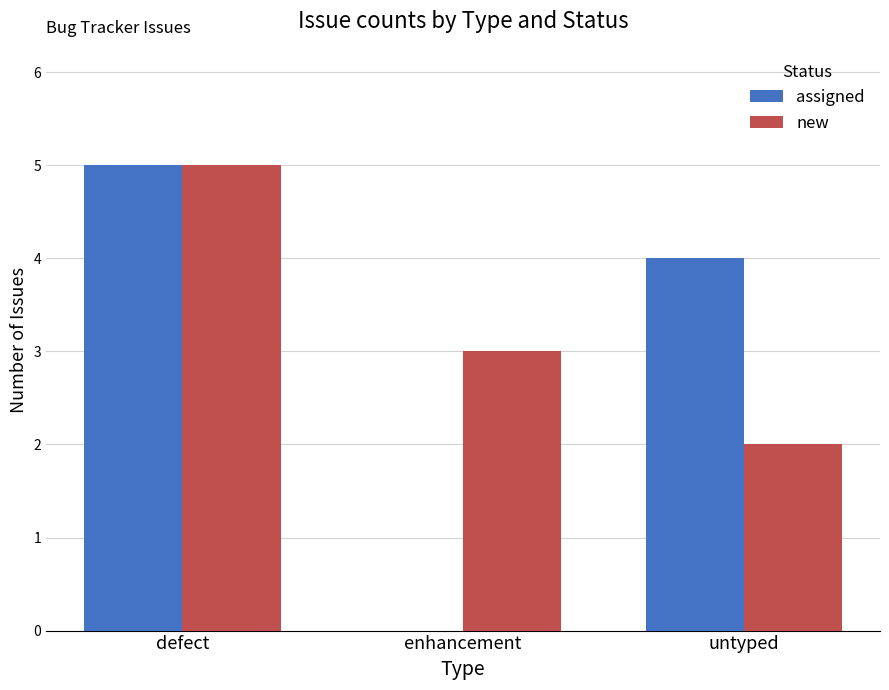

Count the number of data series in this chart.

2